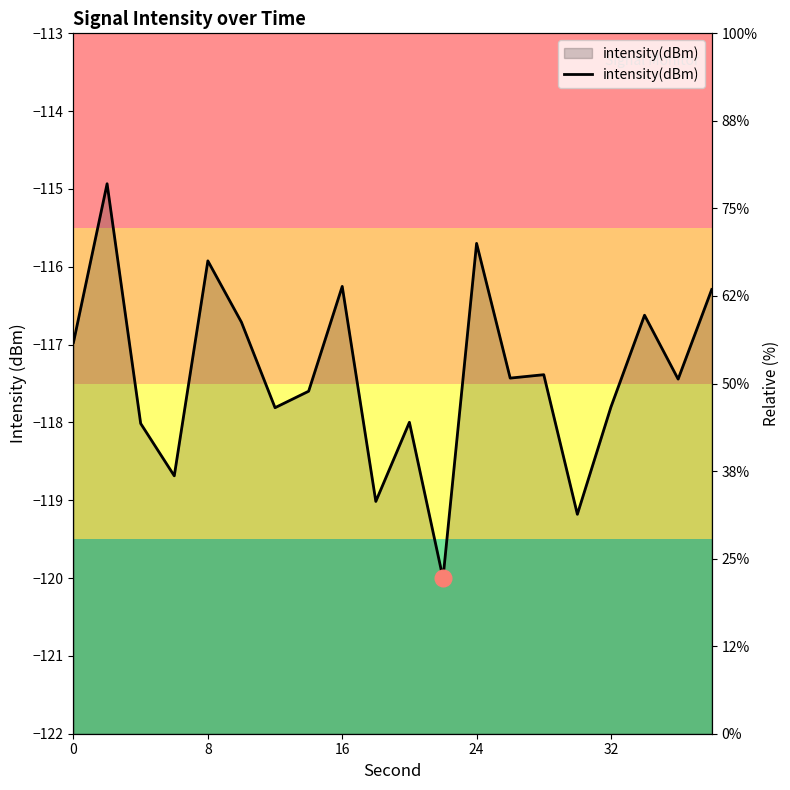

True or false: there are more than 2 points higher than both neighbors.

True